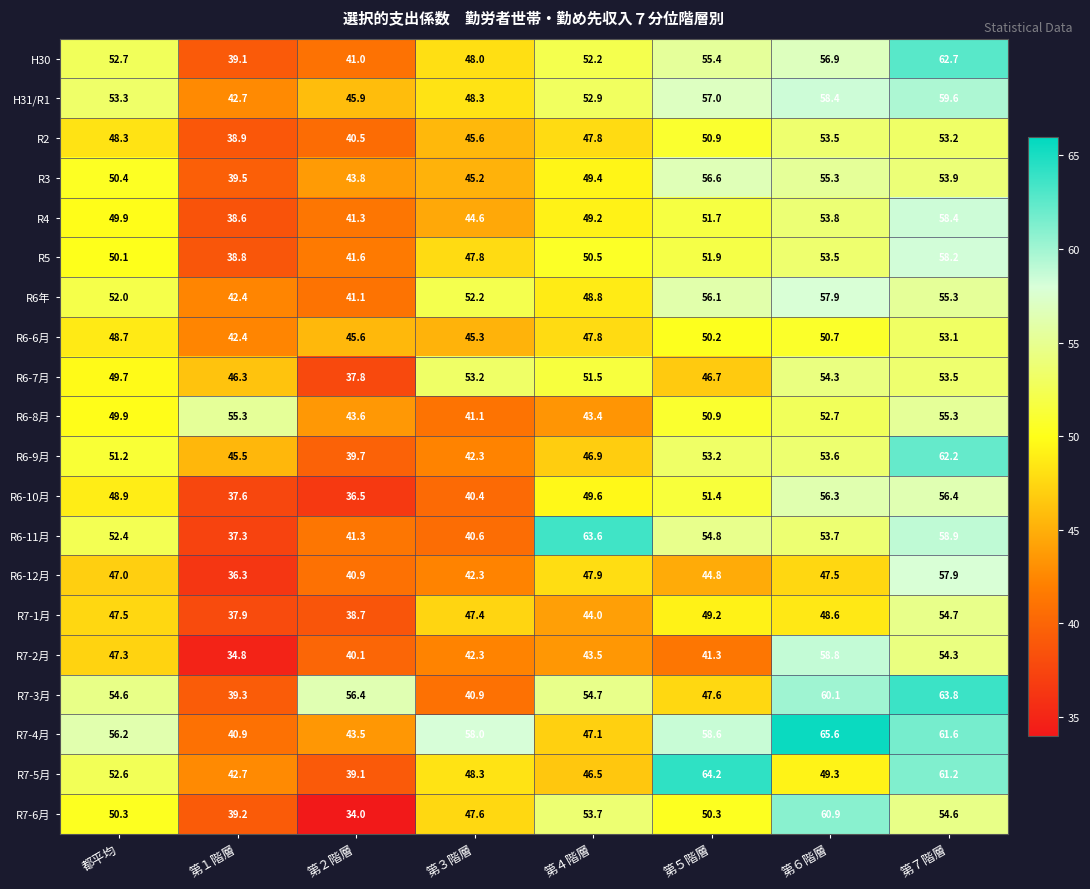

What is the maximum value shown in the chart?

65.6